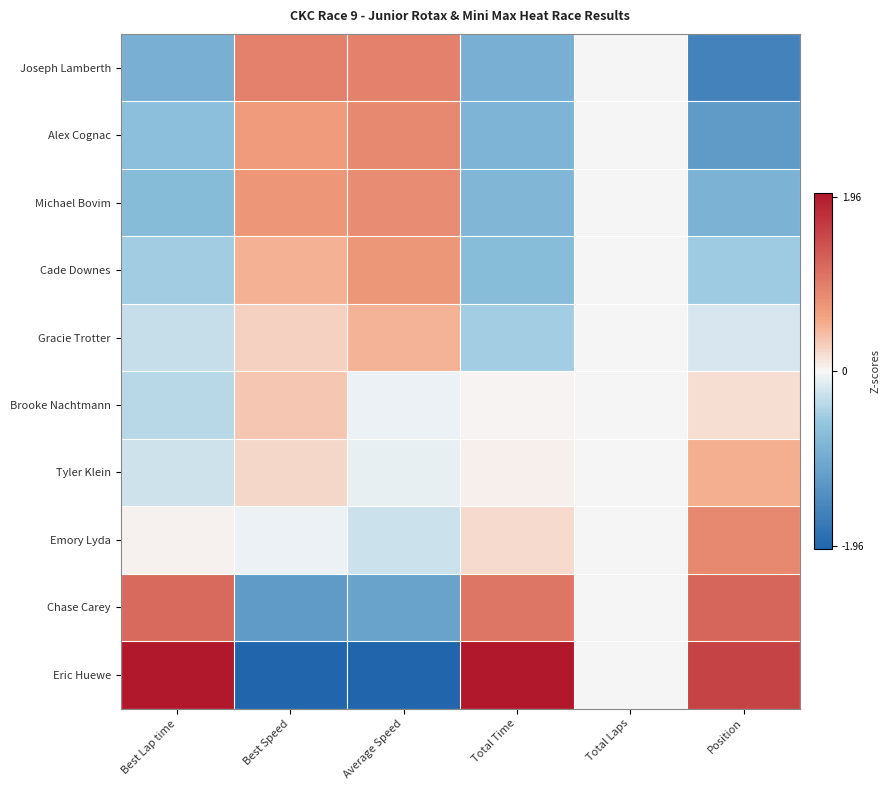

Reading left to right, list all the values displayed in this chart.

Joseph Lamberth: Best Lap time=-0.9	Best Speed=0.9	Average Speed=0.9	Total Time=-0.9	Total Laps=0.0	Position=-1.6
Alex Cognac: Best Lap time=-0.7	Best Speed=0.7	Average Speed=0.9	Total Time=-0.8	Total Laps=0.0	Position=-1.2
Michael Bovim: Best Lap time=-0.7	Best Speed=0.7	Average Speed=0.8	Total Time=-0.8	Total Laps=0.0	Position=-0.9
Cade Downes: Best Lap time=-0.5	Best Speed=0.5	Average Speed=0.7	Total Time=-0.7	Total Laps=0.0	Position=-0.5
Gracie Trotter: Best Lap time=-0.3	Best Speed=0.3	Average Speed=0.5	Total Time=-0.5	Total Laps=0.0	Position=-0.2
Brooke Nachtmann: Best Lap time=-0.4	Best Speed=0.4	Average Speed=-0.1	Total Time=0.0	Total Laps=0.0	Position=0.2
Tyler Klein: Best Lap time=-0.2	Best Speed=0.2	Average Speed=-0.1	Total Time=0.0	Total Laps=0.0	Position=0.5
Emory Lyda: Best Lap time=0.0	Best Speed=-0.1	Average Speed=-0.3	Total Time=0.2	Total Laps=0.0	Position=0.9
Chase Carey: Best Lap time=1.2	Best Speed=-1.2	Average Speed=-1.1	Total Time=1.1	Total Laps=0.0	Position=1.2
Eric Huewe: Best Lap time=2.5	Best Speed=-2.5	Average Speed=-2.4	Total Time=2.4	Total Laps=0.0	Position=1.6